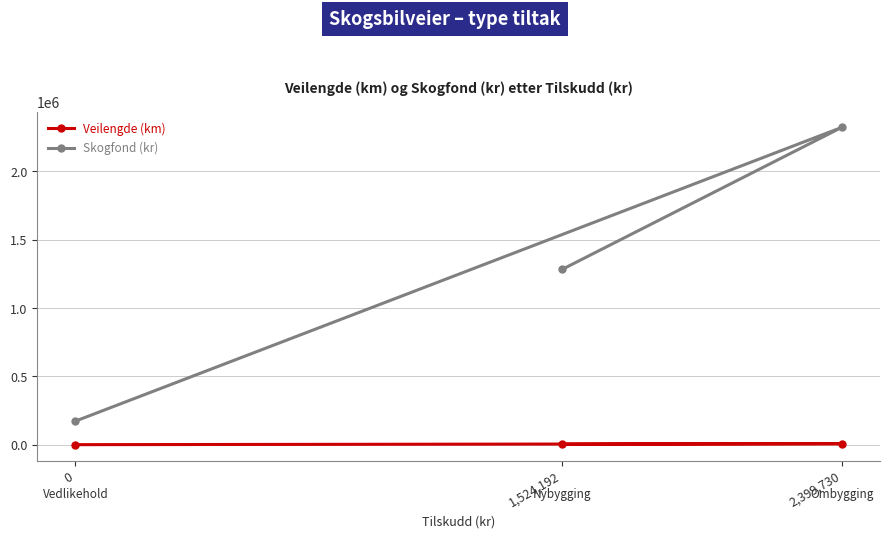

What is the minimum value shown in the chart?

43.1